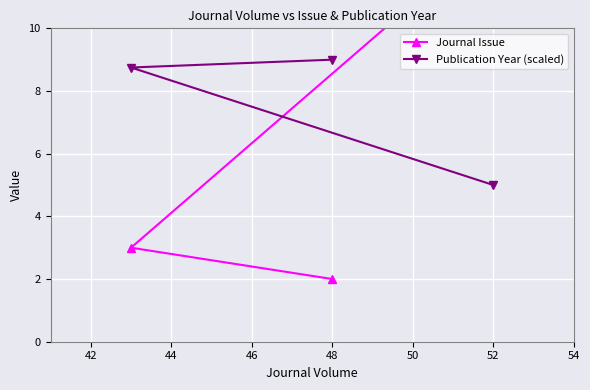

What is the minimum value shown in the chart?

2.0